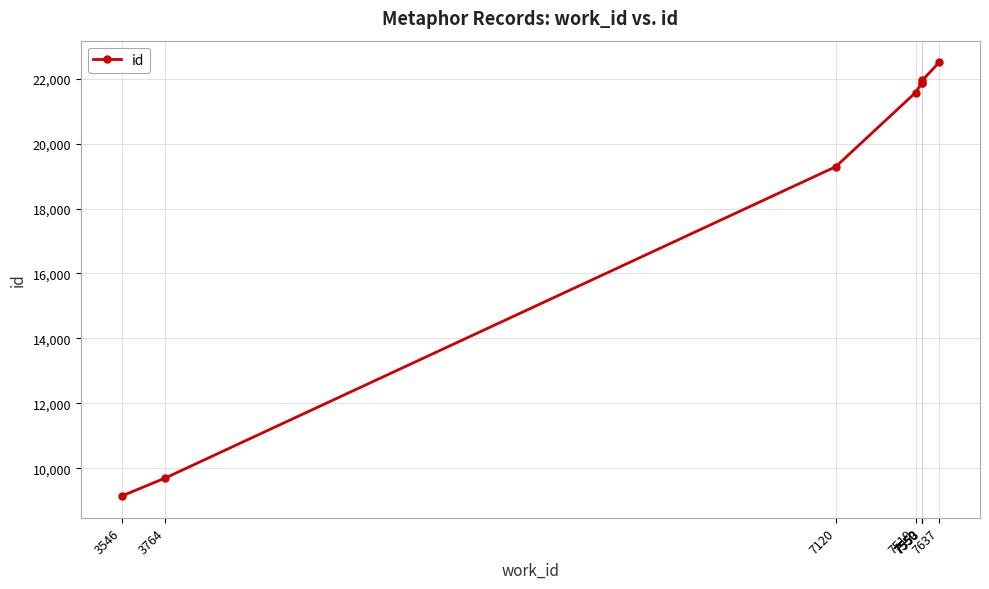

Reading right to left, what are all the values shown in this chart?

7637=22500	7553=21946	7550=21871	7550=21866	7519=21570	7120=19289	3764=9704	3546=9149